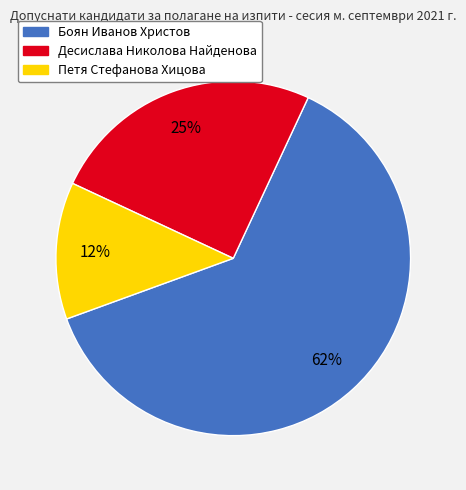

To the nearest percent, what percentage of the pie is Десислава Николова Найденова?

25%